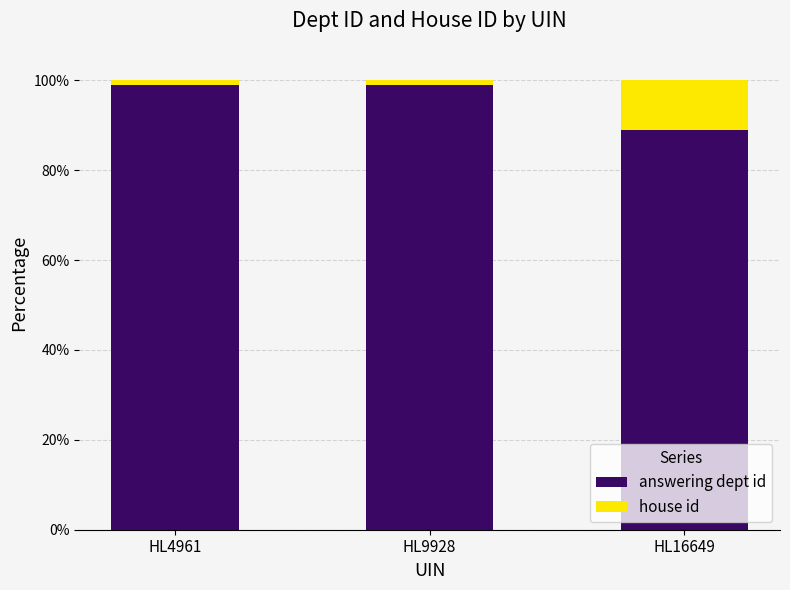

True or false: answering dept id has a value of 67.1 at HL9928.

False